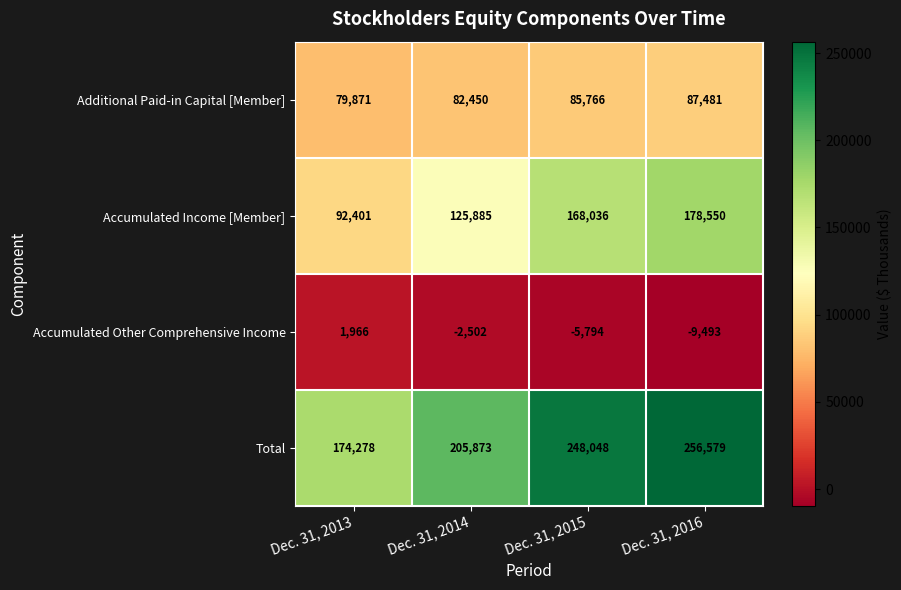

At how many categories does at least one series exceed 155293?

4